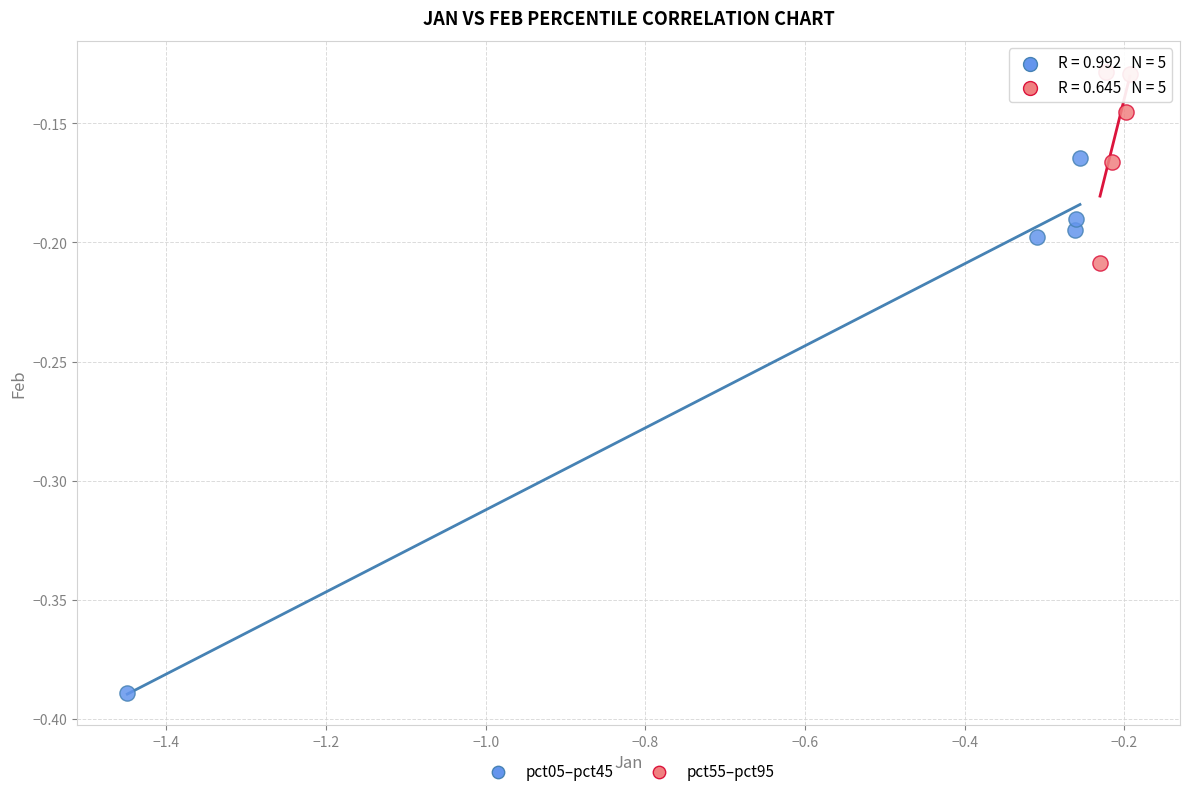

Which series has the widest spread of Y values?

pct05–pct45